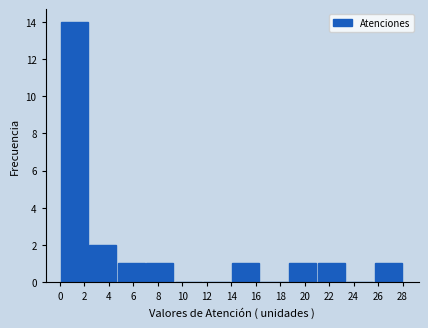

Reading left to right, list every bar in this chart as the range it spans on the x-axis followed by its height. Neither the bar edges nor the heights are printed on the chart, so give them approximately, as read against the axes.

0.0 to 2.4: 14
2.4 to 4.6: 2
4.6 to 7.0: 1
7.0 to 9.4: 1
9.4 to 11.6: 0
11.6 to 14.0: 0
14.0 to 16.4: 1
16.4 to 18.6: 0
18.6 to 21.0: 1
21.0 to 23.4: 1
23.4 to 25.6: 0
25.6 to 28.0: 1